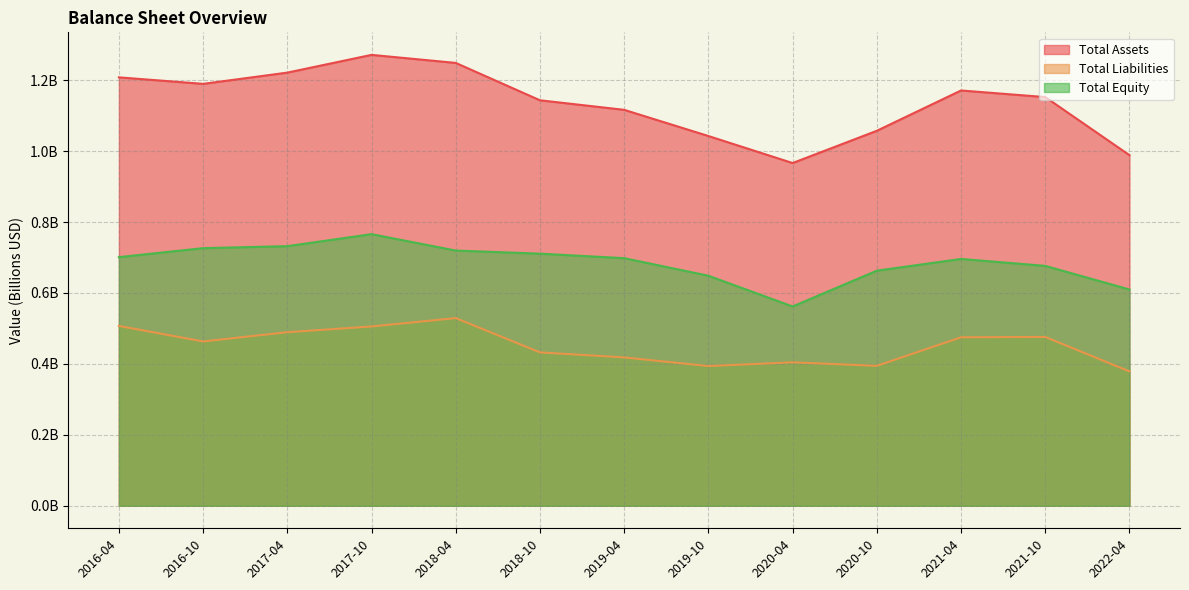

What is the minimum value shown in the chart?

0.4